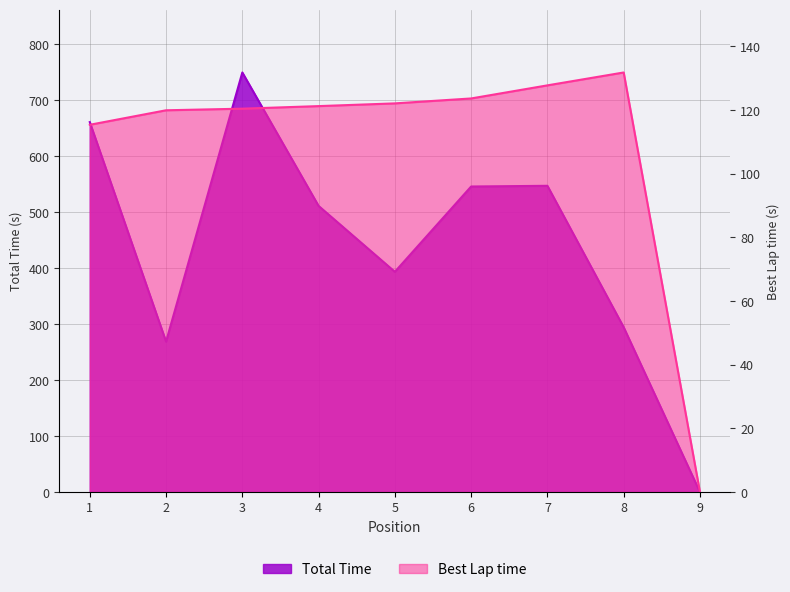

At which label is Total Time closest to 374?

5